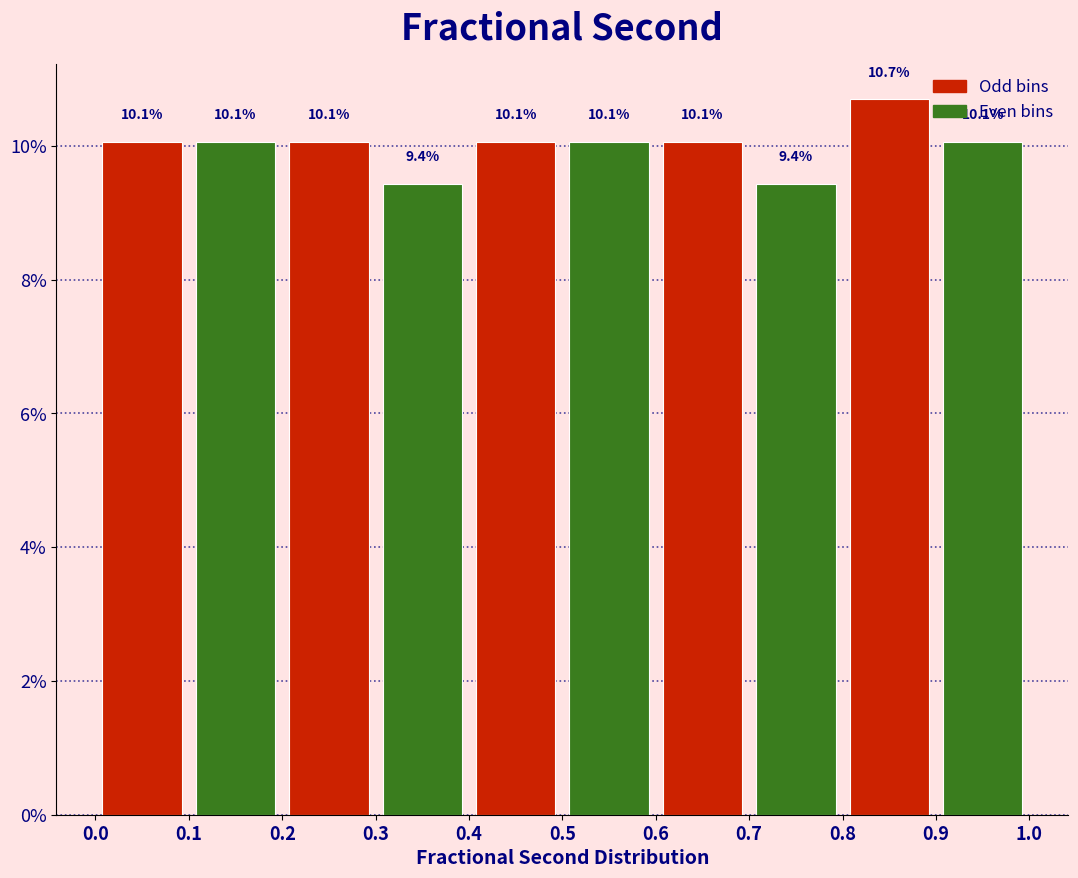

Over which range of the x-axis is the bar tallest?

0.8 to 0.9